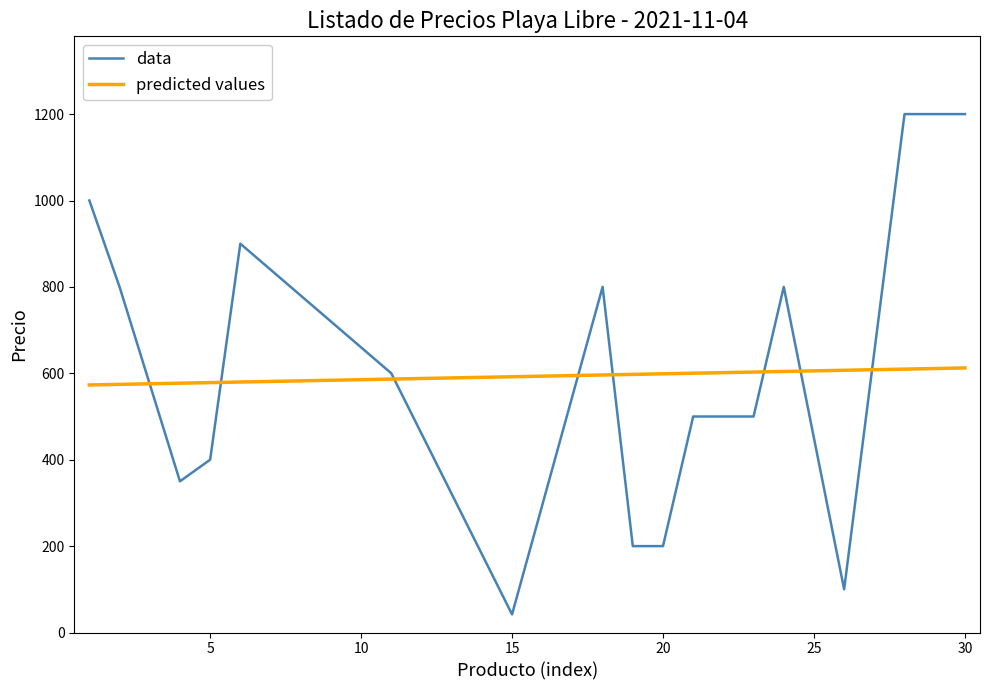

Is it true that data equals 709 at 30?

False